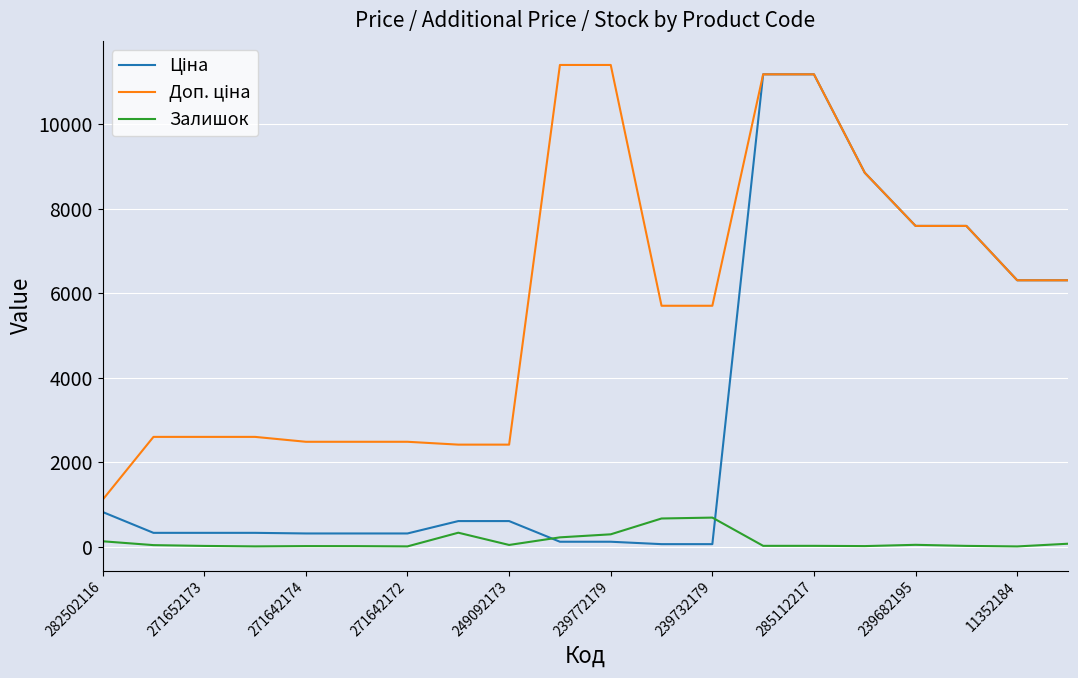

What is the maximum value shown in the chart?

11410.0